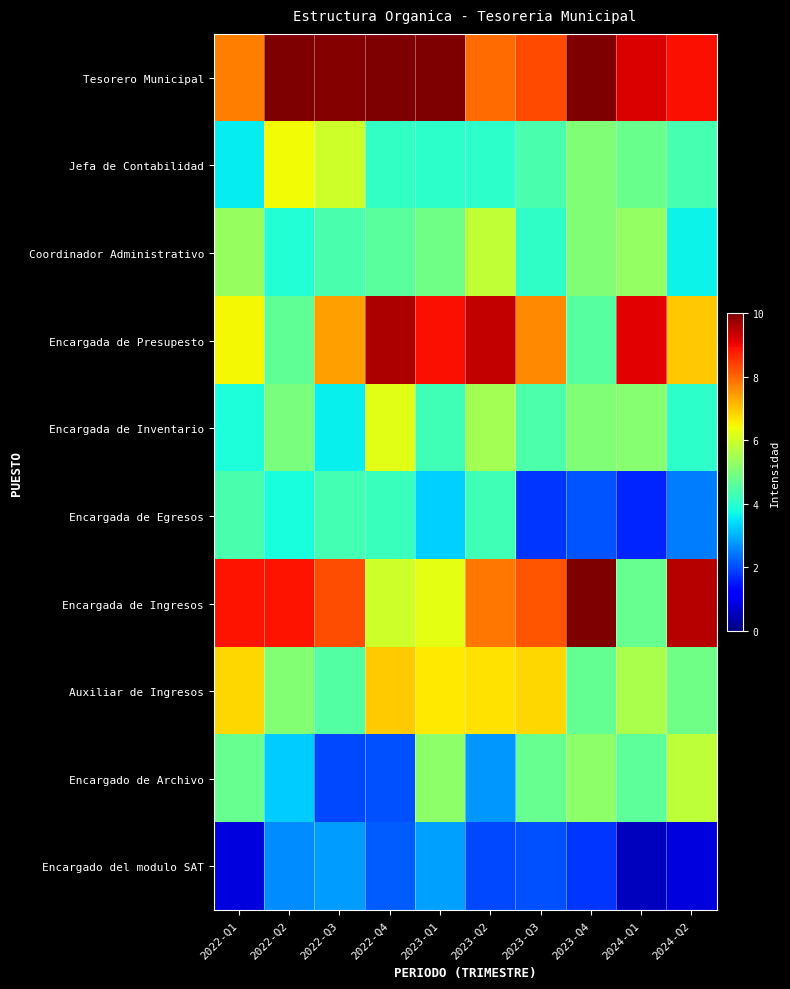

Reading left to right, what are all the values shown in this chart?

Tesorero Municipal: 2022-Q1=7.7	2022-Q2=10.0	2022-Q3=10.0	2022-Q4=10.0	2023-Q1=10.0	2023-Q2=8.0	2023-Q3=8.3	2023-Q4=10.0	2024-Q1=9.2	2024-Q2=8.9
Jefa de Contabilidad: 2022-Q1=3.6	2022-Q2=6.4	2022-Q3=6.0	2022-Q4=4.1	2023-Q1=4.0	2023-Q2=4.1	2023-Q3=4.4	2023-Q4=5.1	2024-Q1=4.8	2024-Q2=4.4
Coordinador Administrativo: 2022-Q1=5.3	2022-Q2=3.9	2022-Q3=4.4	2022-Q4=4.6	2023-Q1=4.9	2023-Q2=5.9	2023-Q3=4.1	2023-Q4=5.0	2024-Q1=5.3	2024-Q2=3.6
Encargada de Presupesto: 2022-Q1=6.5	2022-Q2=4.7	2022-Q3=7.4	2022-Q4=9.6	2023-Q1=8.9	2023-Q2=9.4	2023-Q3=7.6	2023-Q4=4.5	2024-Q1=9.1	2024-Q2=7.0
Encargada de Inventario: 2022-Q1=3.9	2022-Q2=5.0	2022-Q3=3.6	2022-Q4=6.2	2023-Q1=4.3	2023-Q2=5.5	2023-Q3=4.4	2023-Q4=5.1	2024-Q1=5.1	2024-Q2=4.1
Encargada de Egresos: 2022-Q1=4.4	2022-Q2=3.8	2022-Q3=4.3	2022-Q4=4.2	2023-Q1=3.3	2023-Q2=4.3	2023-Q3=1.8	2023-Q4=2.1	2024-Q1=1.6	2024-Q2=2.5
Encargada de Ingresos: 2022-Q1=8.9	2022-Q2=8.9	2022-Q3=8.3	2022-Q4=6.0	2023-Q1=6.3	2023-Q2=7.8	2023-Q3=8.2	2023-Q4=10.0	2024-Q1=4.8	2024-Q2=9.5
Auxiliar de Ingresos: 2022-Q1=6.8	2022-Q2=5.1	2022-Q3=4.5	2022-Q4=6.9	2023-Q1=6.6	2023-Q2=6.7	2023-Q3=6.8	2023-Q4=4.7	2024-Q1=5.6	2024-Q2=4.8
Encargado de Archivo: 2022-Q1=4.8	2022-Q2=3.3	2022-Q3=2.0	2022-Q4=2.0	2023-Q1=5.2	2023-Q2=2.8	2023-Q3=4.8	2023-Q4=5.2	2024-Q1=4.6	2024-Q2=5.8
Encargado del modulo SAT: 2022-Q1=0.9	2022-Q2=2.6	2022-Q3=2.8	2022-Q4=2.2	2023-Q1=2.8	2023-Q2=2.0	2023-Q3=2.1	2023-Q4=1.8	2024-Q1=0.6	2024-Q2=0.8